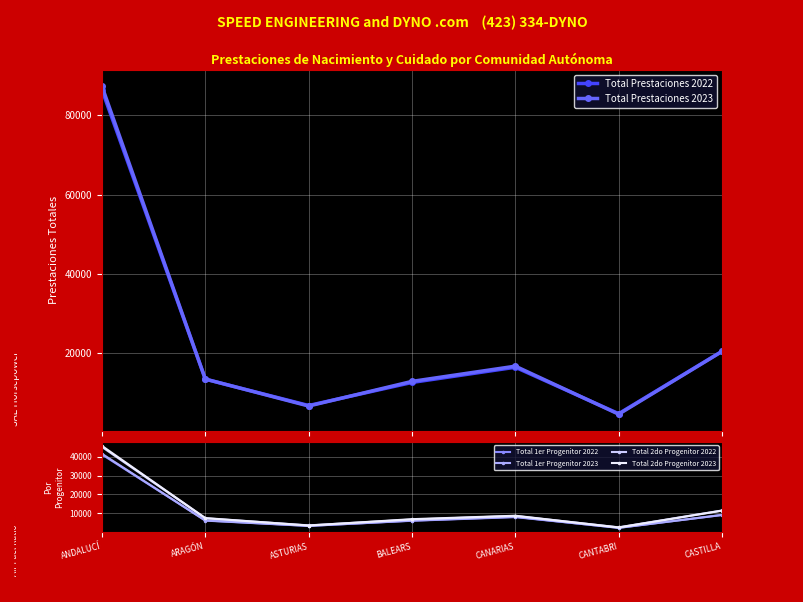

The Total 1er Progenitor 2022 series shows 9038 at CASTILLA. True or false?

True